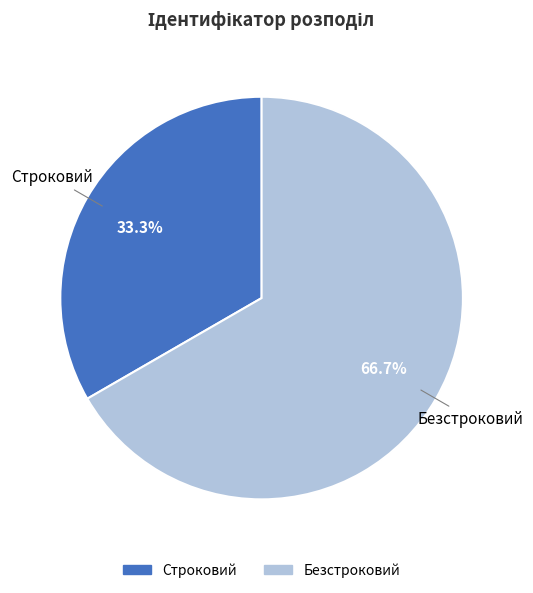

True or false: Безстроковий accounts for 67% of the total.

True